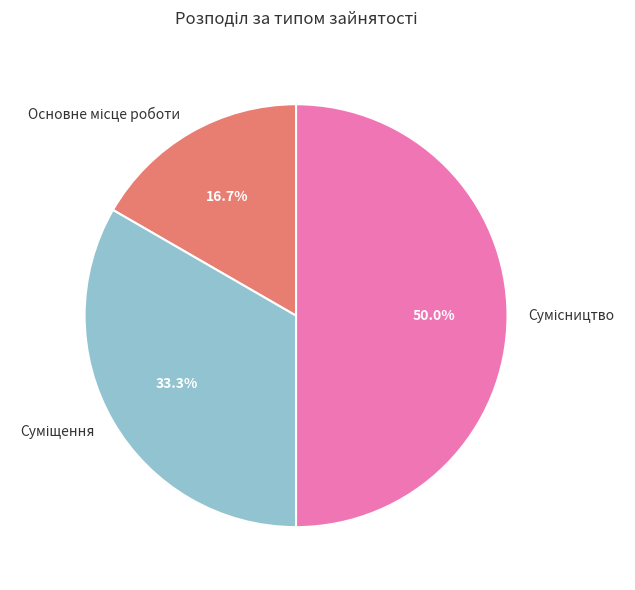

Is the sum of Сумісництво and Суміщення greater than half?

Yes